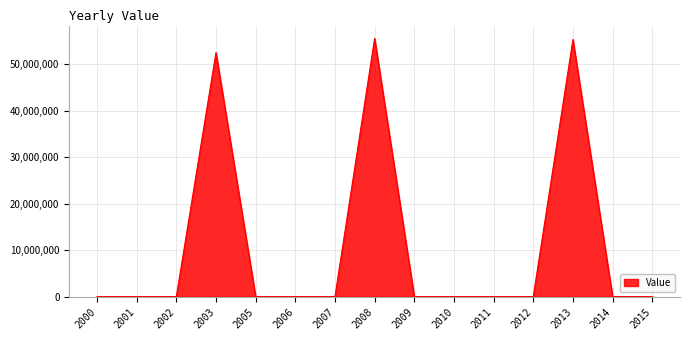

The value at 2001 is 0. True or false?

True